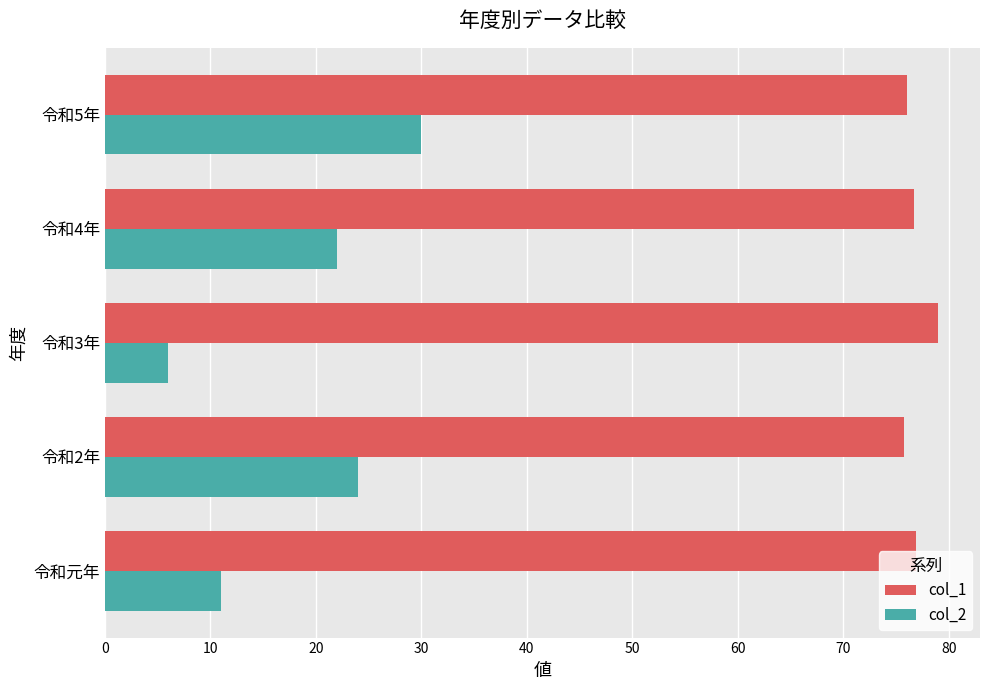

Is it true that col_1 equals 18.4 at 令和2年?

False